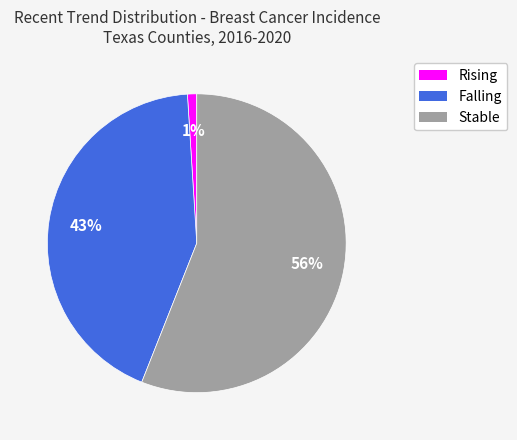

How many slices are in this pie chart?

3